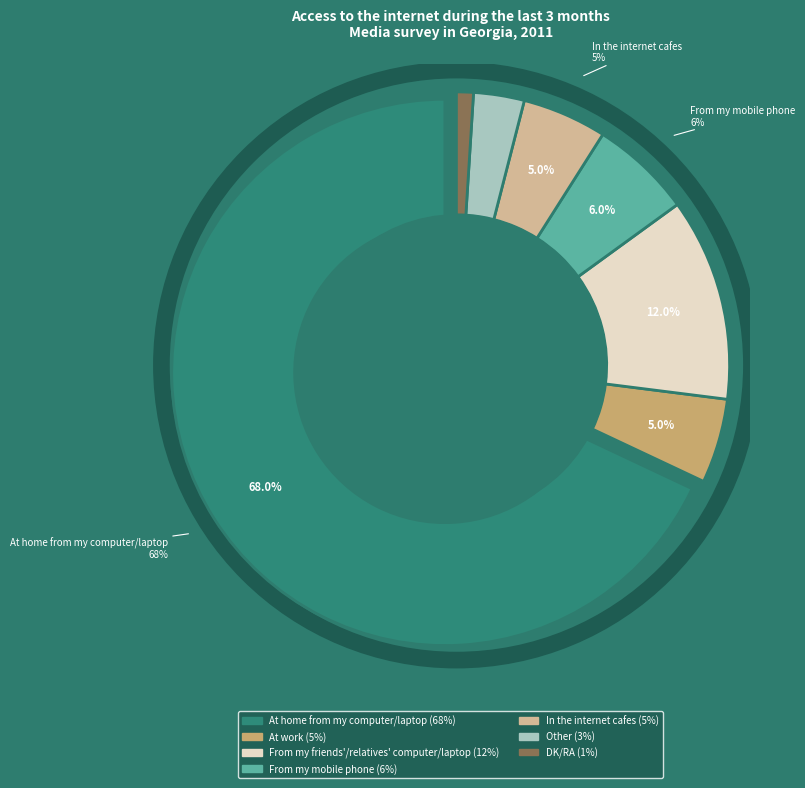

To the nearest percent, what portion does DK/RA represent?

1%